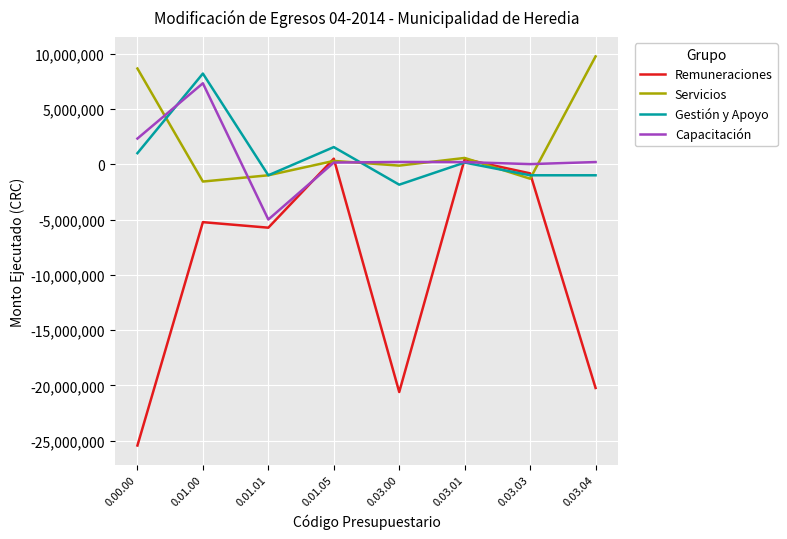

True or false: Servicios has a value of -125000.0 at 0.03.00.

True